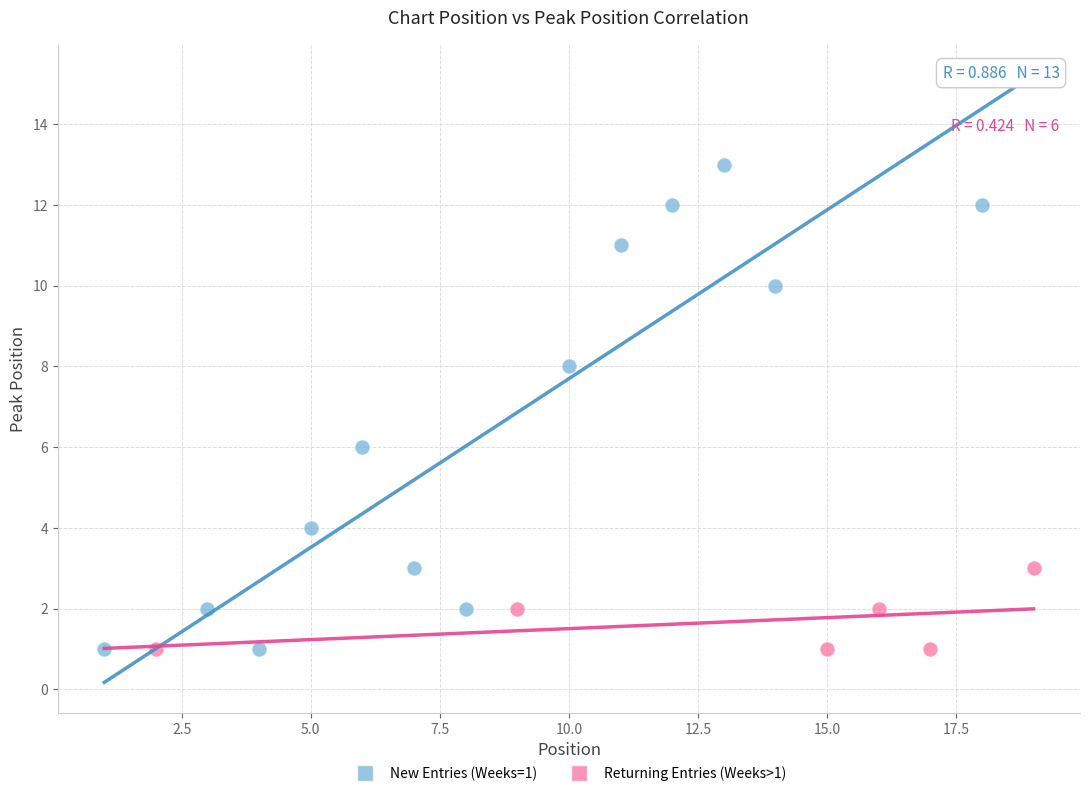

Which series reaches the maximum Y coordinate?

New Entries (Weeks=1)